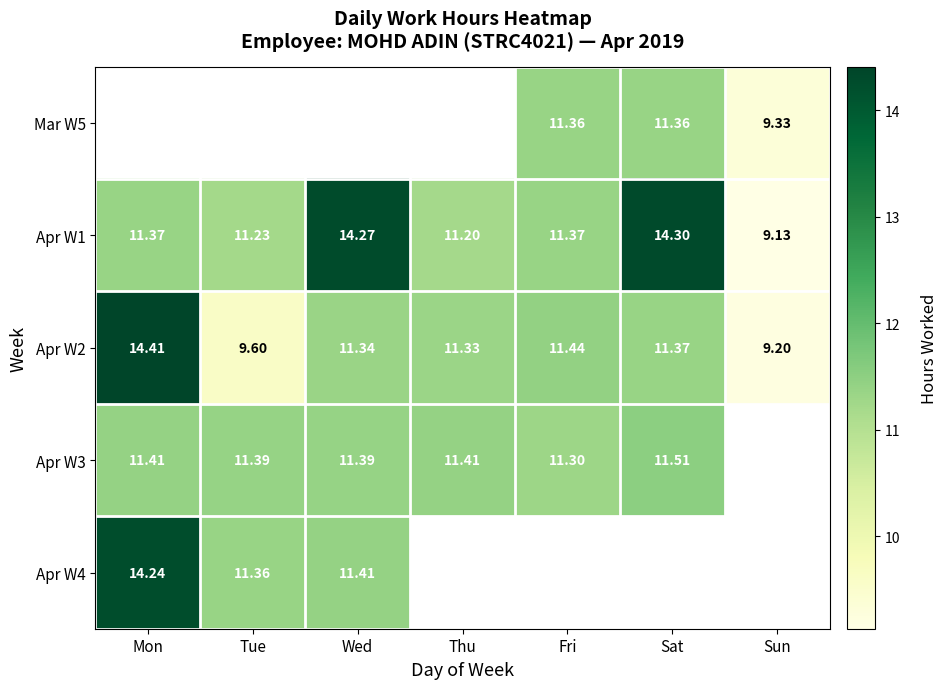

What is the greatest value displayed?

14.4